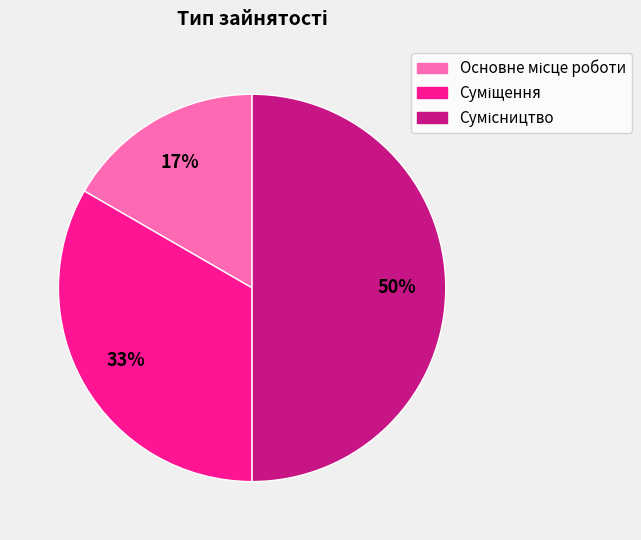

To the nearest percent, what is the average slice percentage?

33%